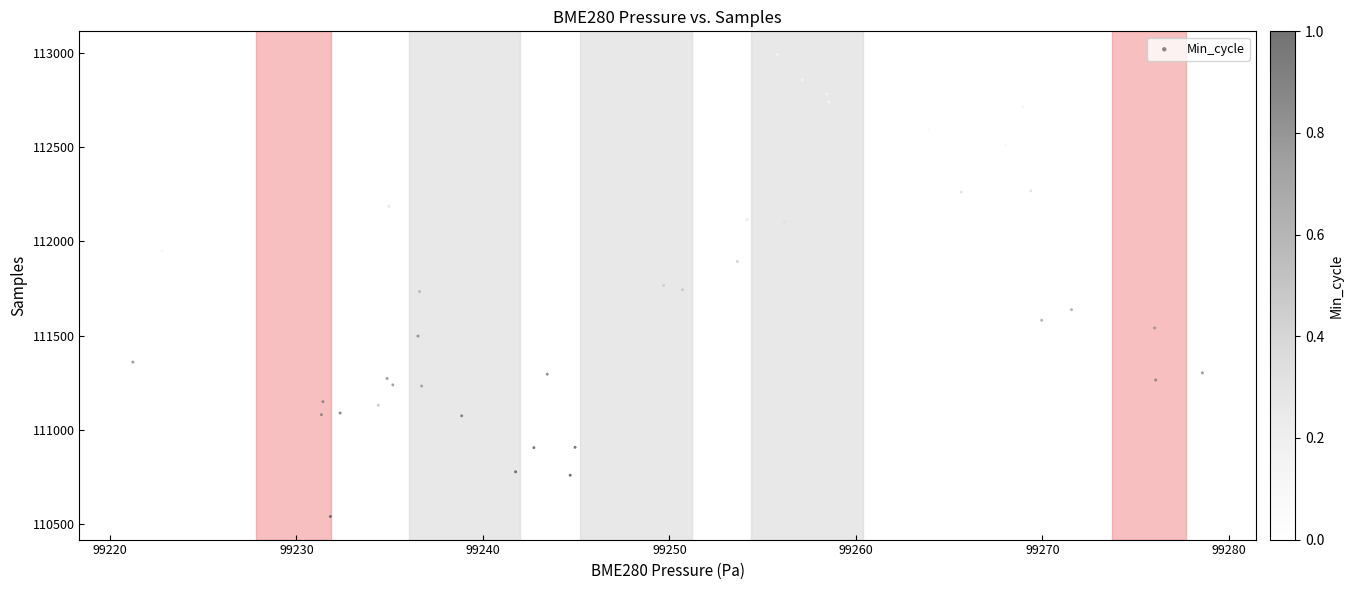

What is the range of Y values (max minus min)?

2451